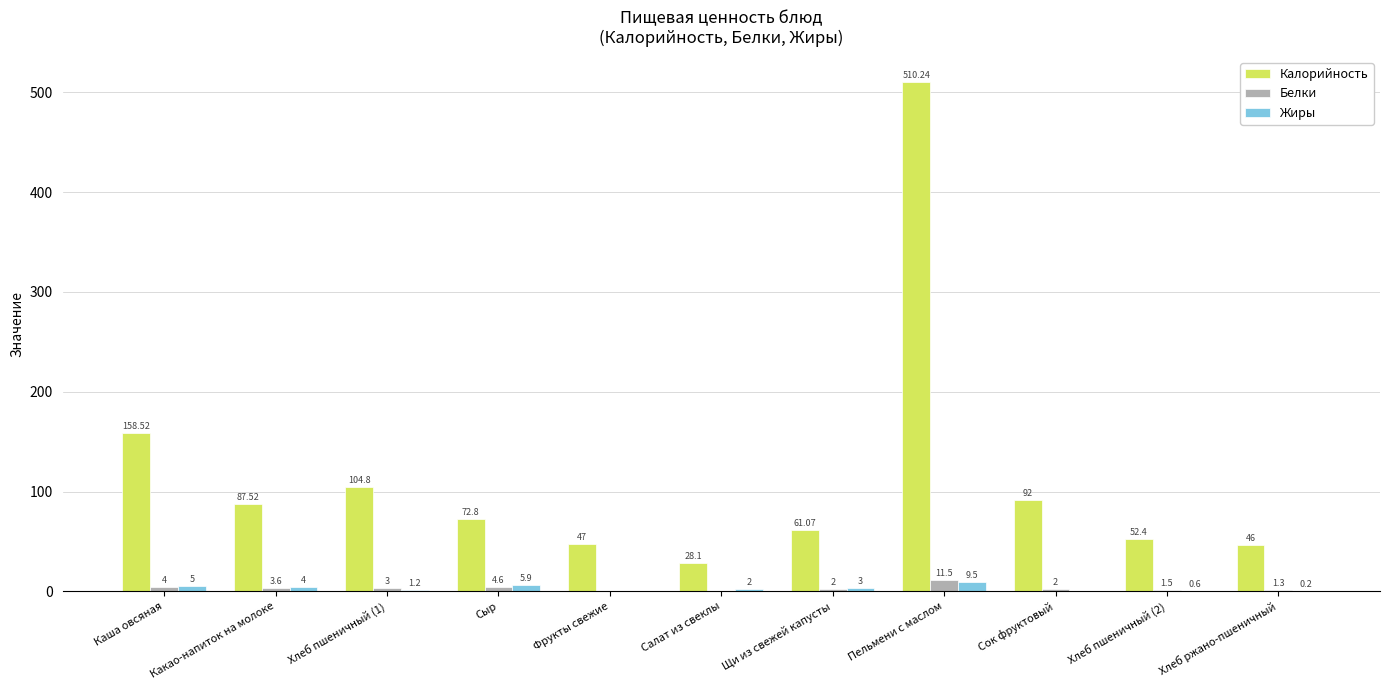

Where does the Калорийность series first go above 72?

Каша овсяная